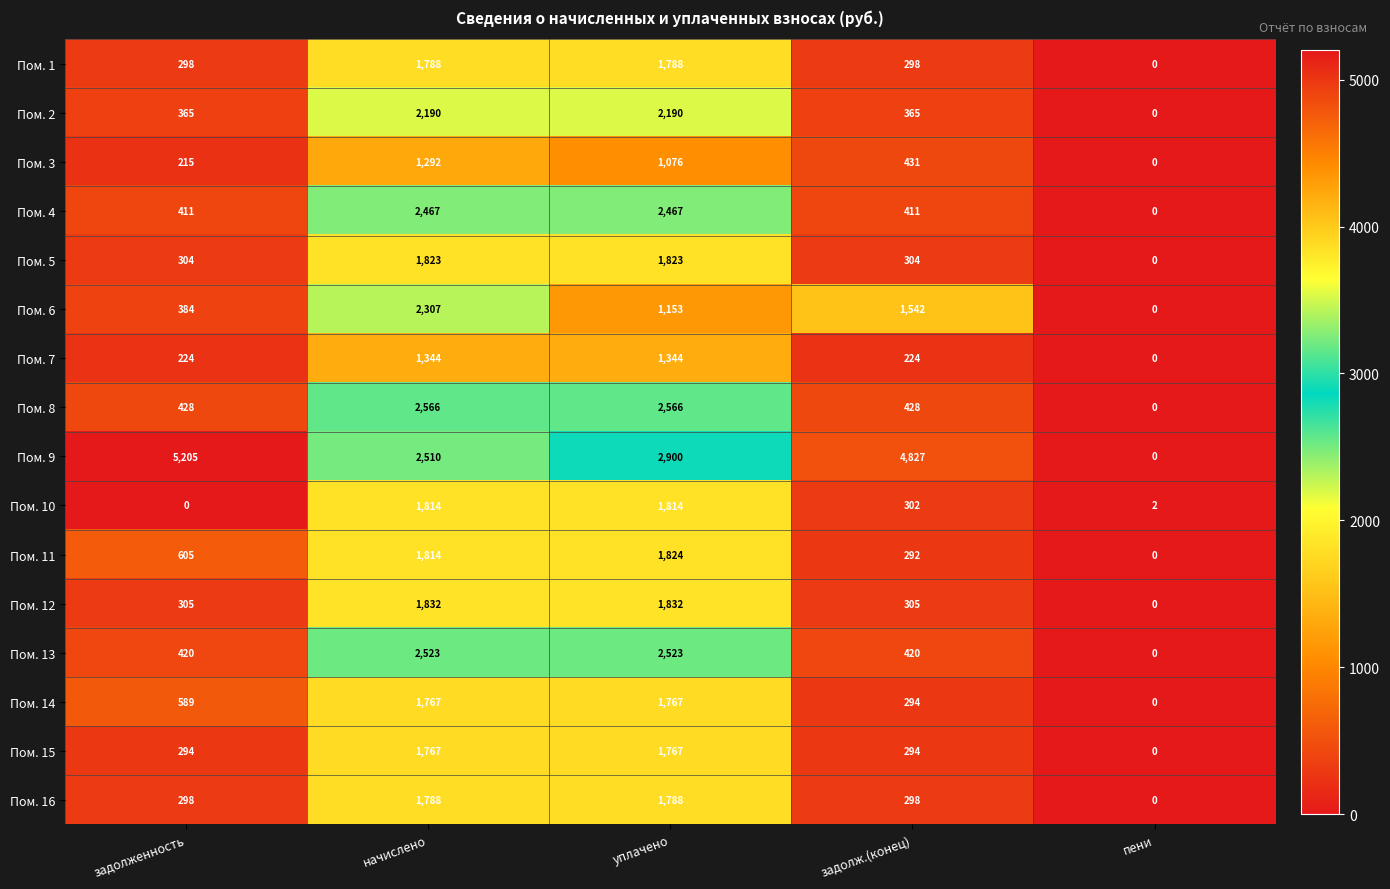

True or false: Пом. 16 has a value of 0 at пени.

True